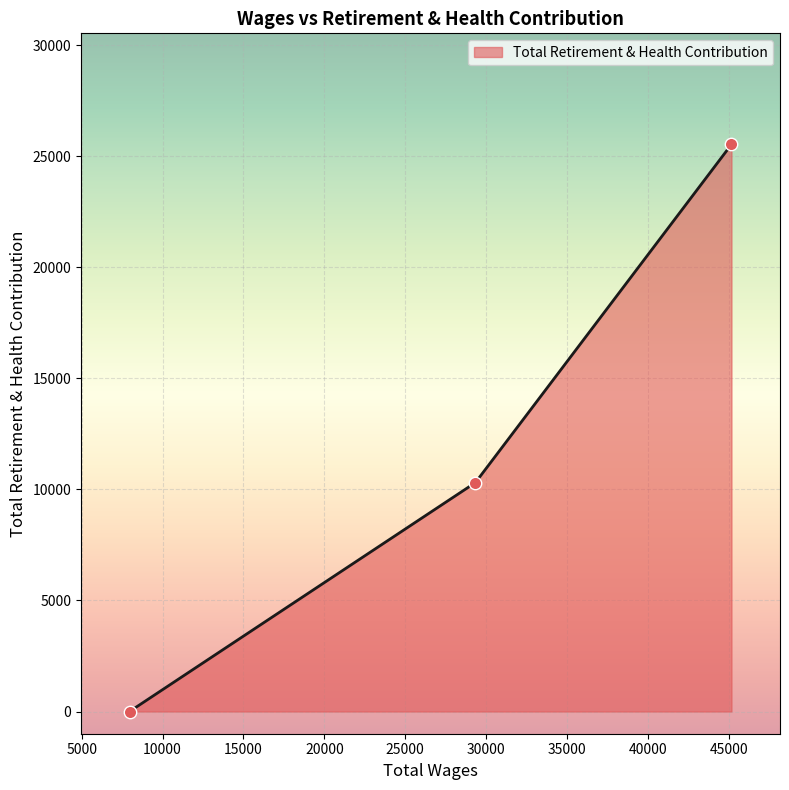

What is the difference between the maximum and second lowest values?

15225